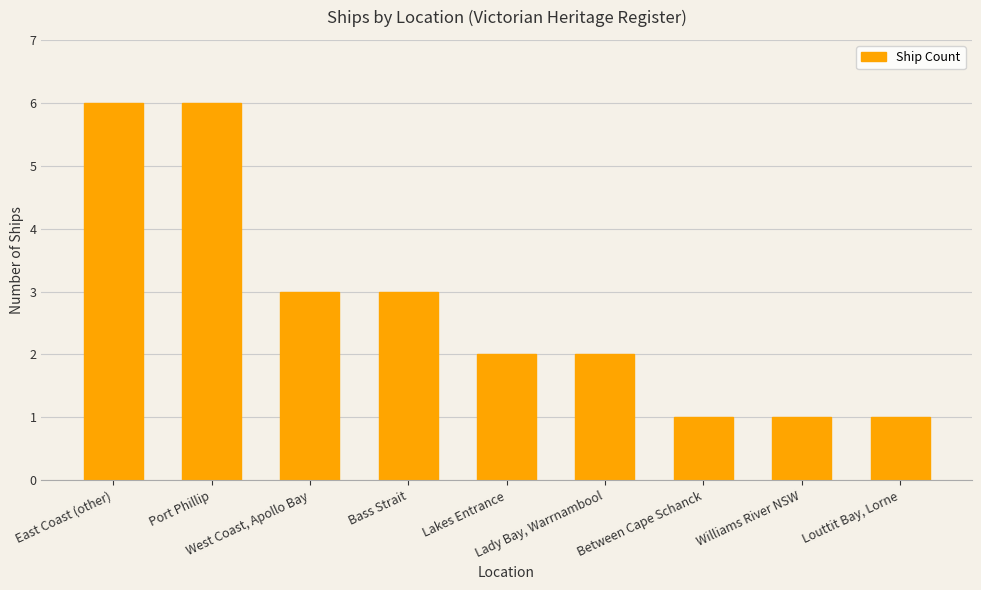

What position from the right is West Coast, Apollo Bay?

7